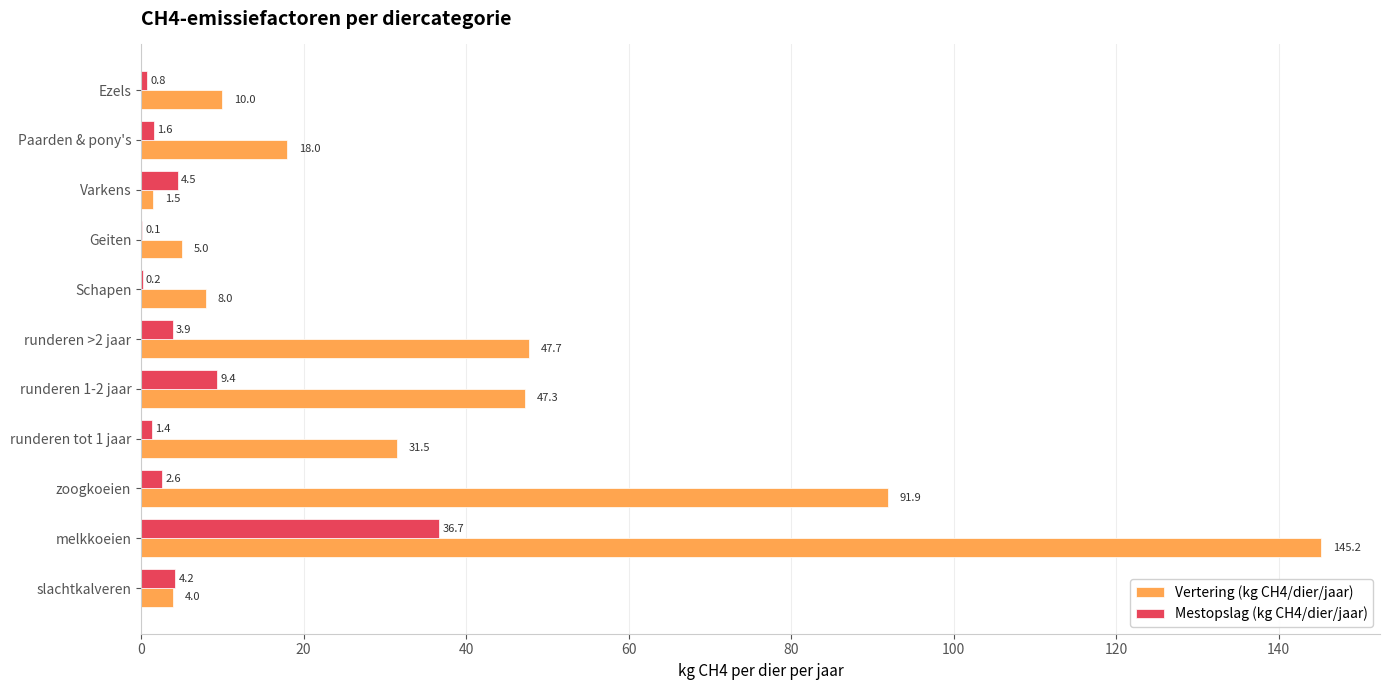

Count the number of categories in the chart.

11